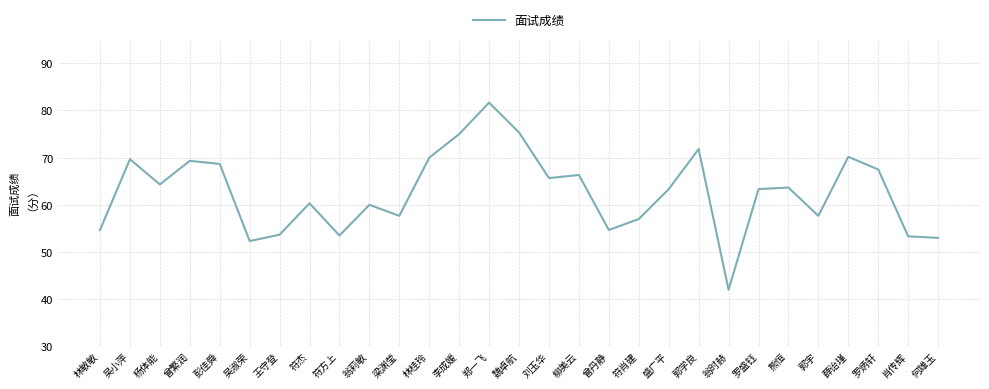

What is the sum of all values?

1815.7